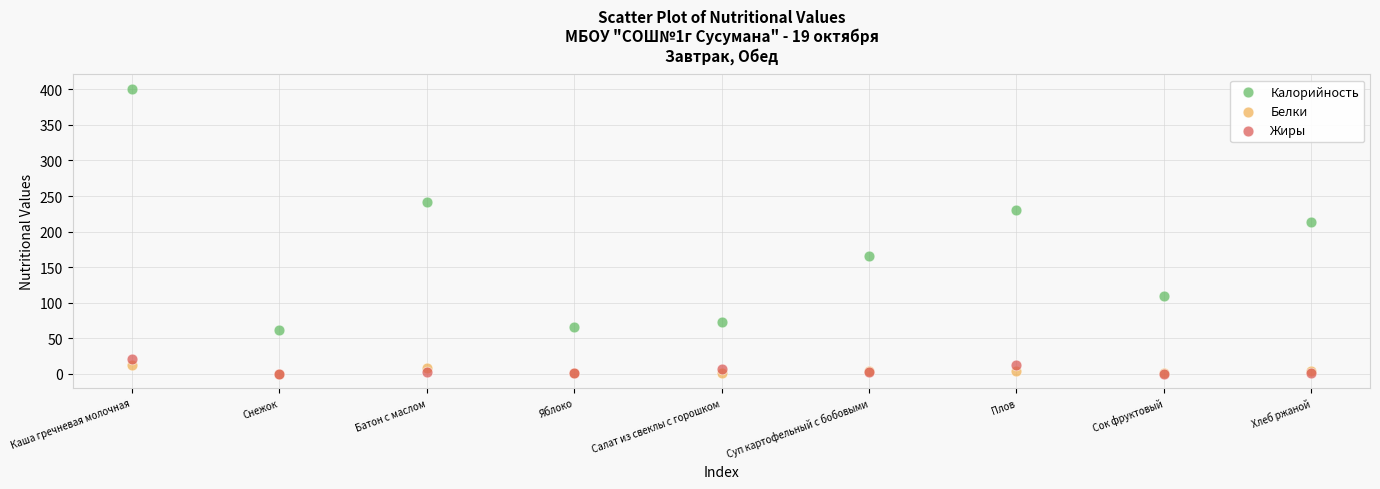

Across all series, what Y value is closest to 200?

214.0